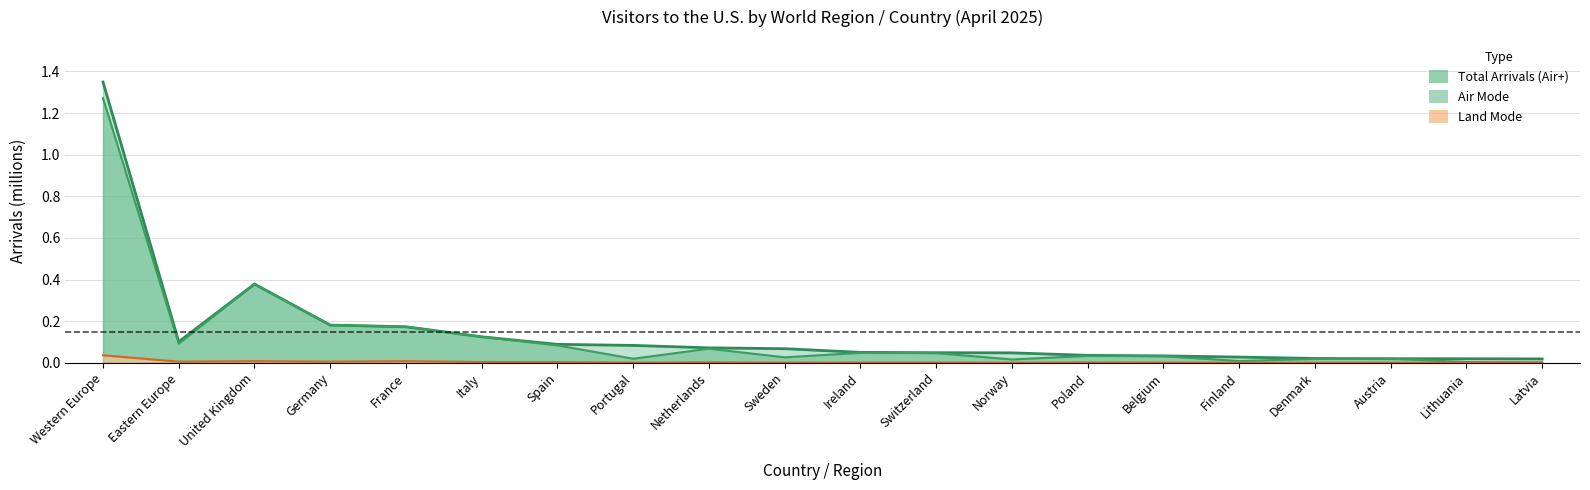

Is it true that Total Arrivals equals 0.1 at Portugal?

True